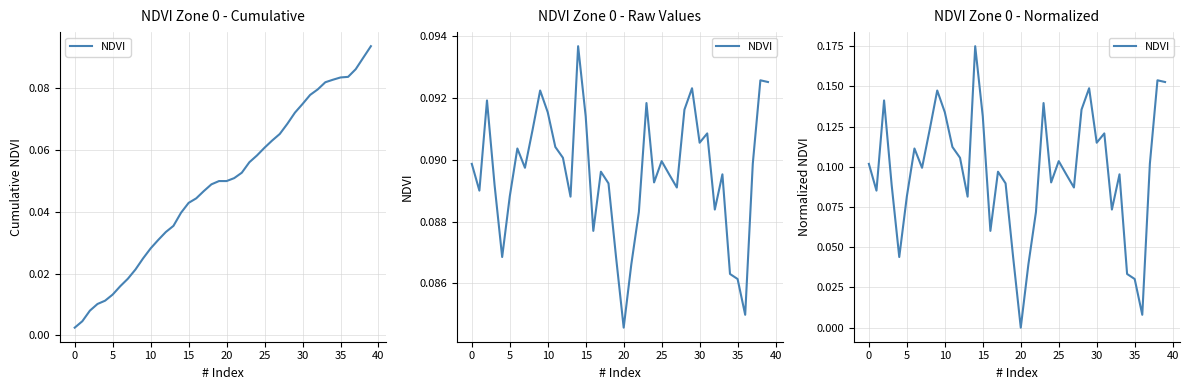

Count the number of values greater than 0.

39